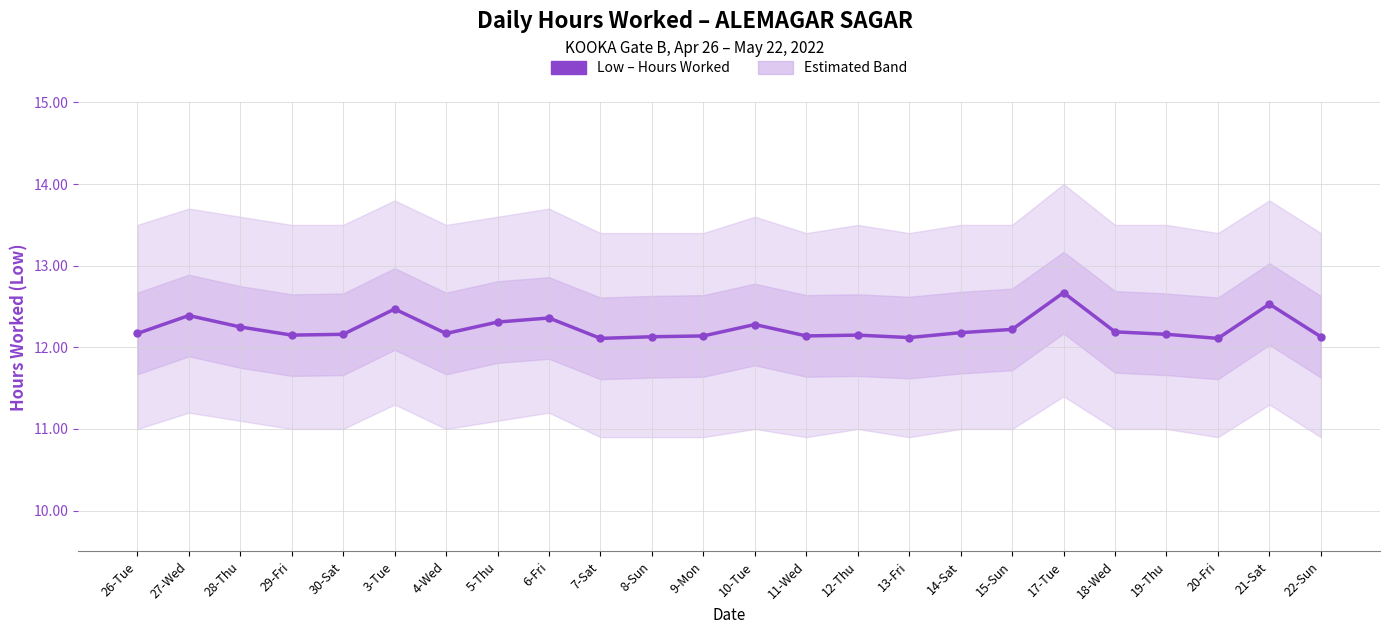

How many points are higher than both their immediate neighbors (excluding endpoints)?

7